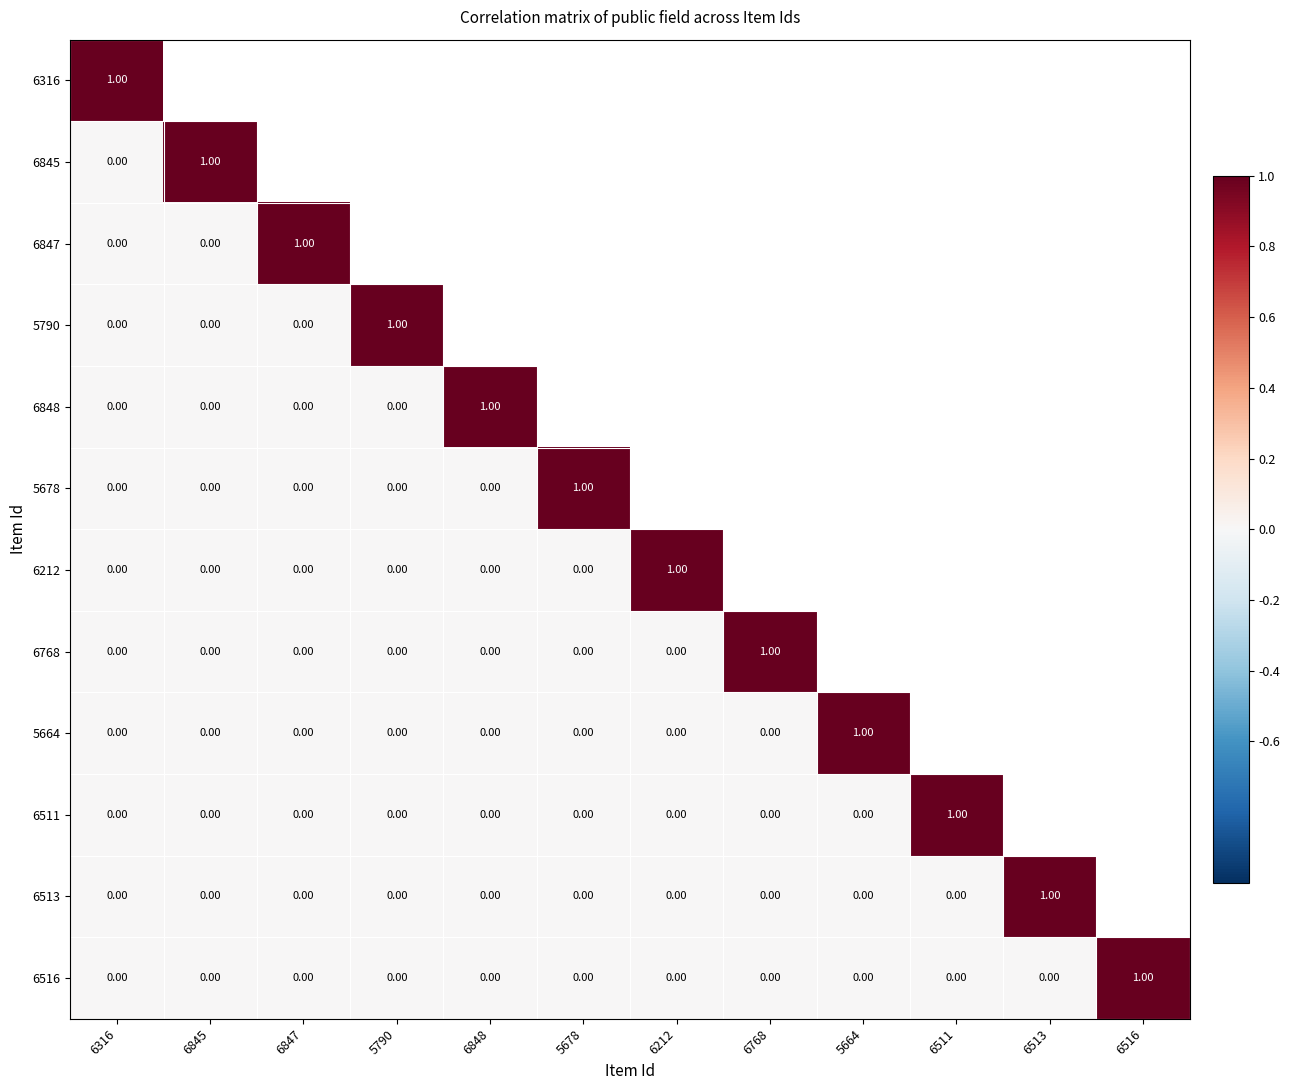

Which has a higher value, 5790 or 6513?

6513